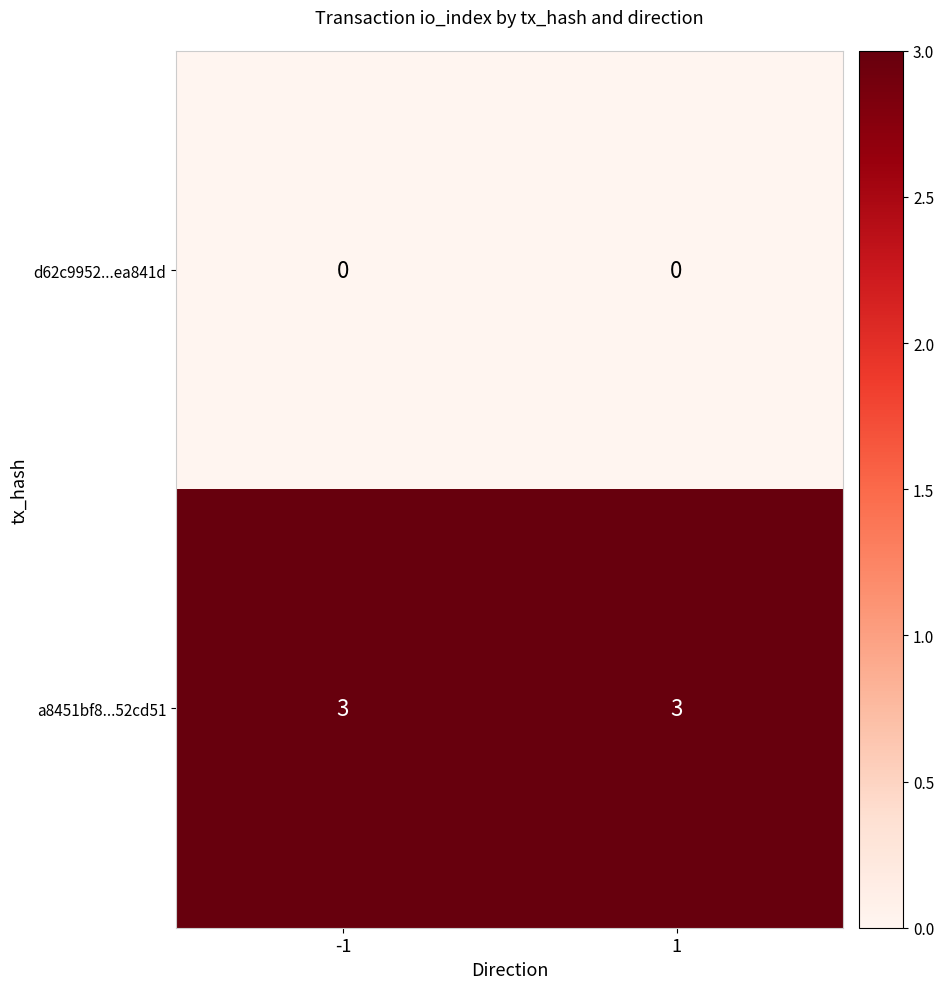

What is the total value across all series at -1?

3